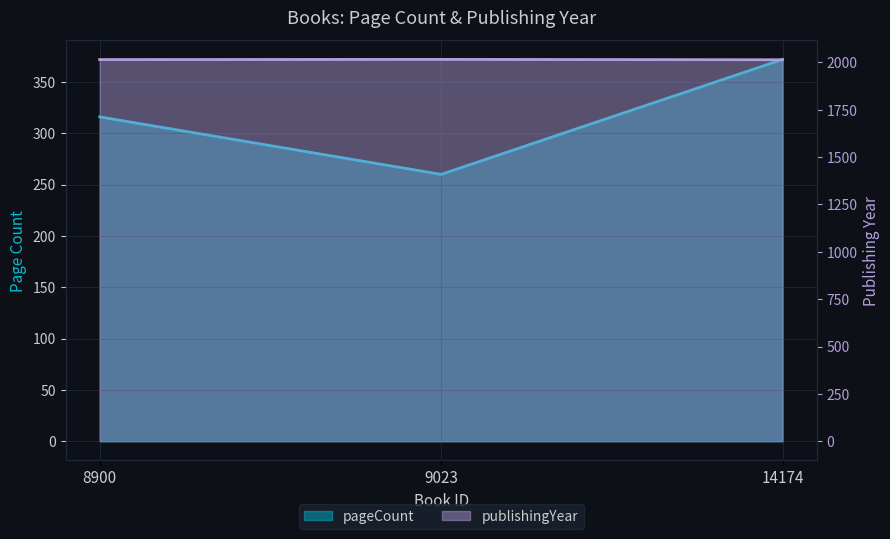

Which category has the highest value in the publishingYear series?

9023